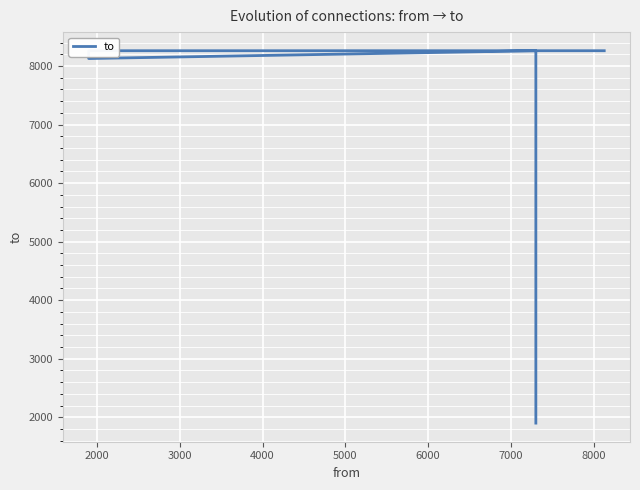

What is the greatest value displayed?

8261